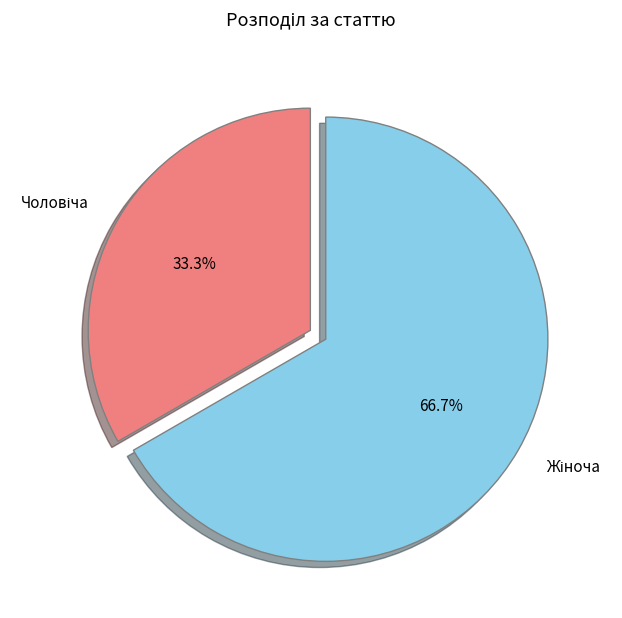

Is there any slice that represents more than half of the pie?

Yes